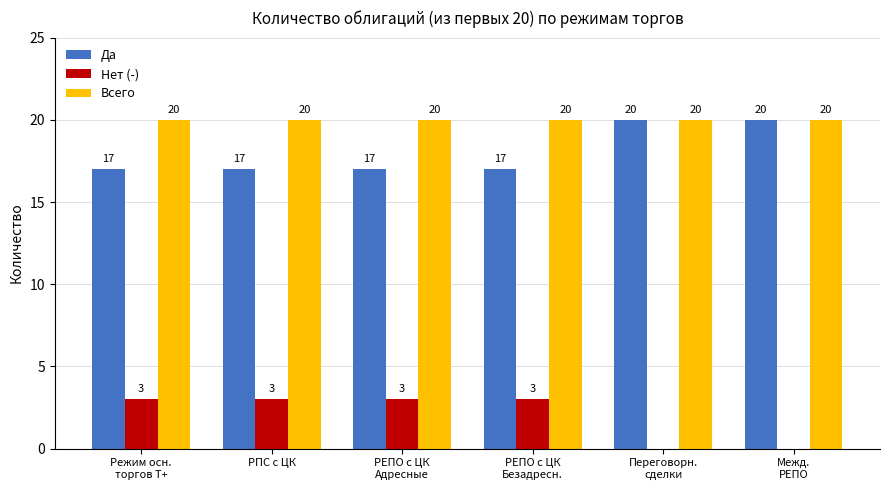

What is the greatest value displayed?

20